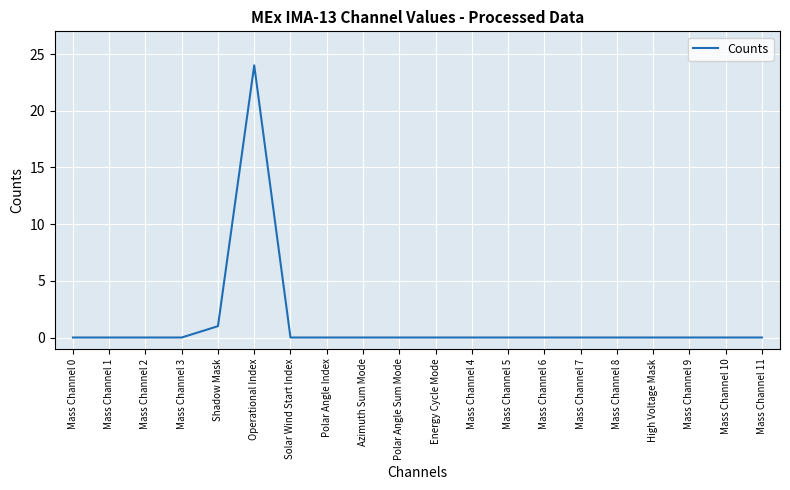

Does the chart have visible grid lines?

Yes